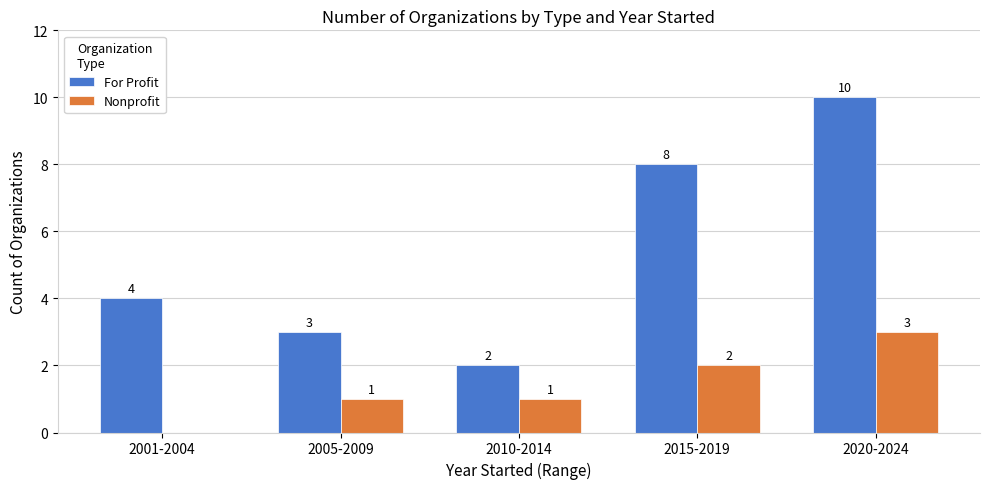

Which series has the largest total across all categories?

For Profit